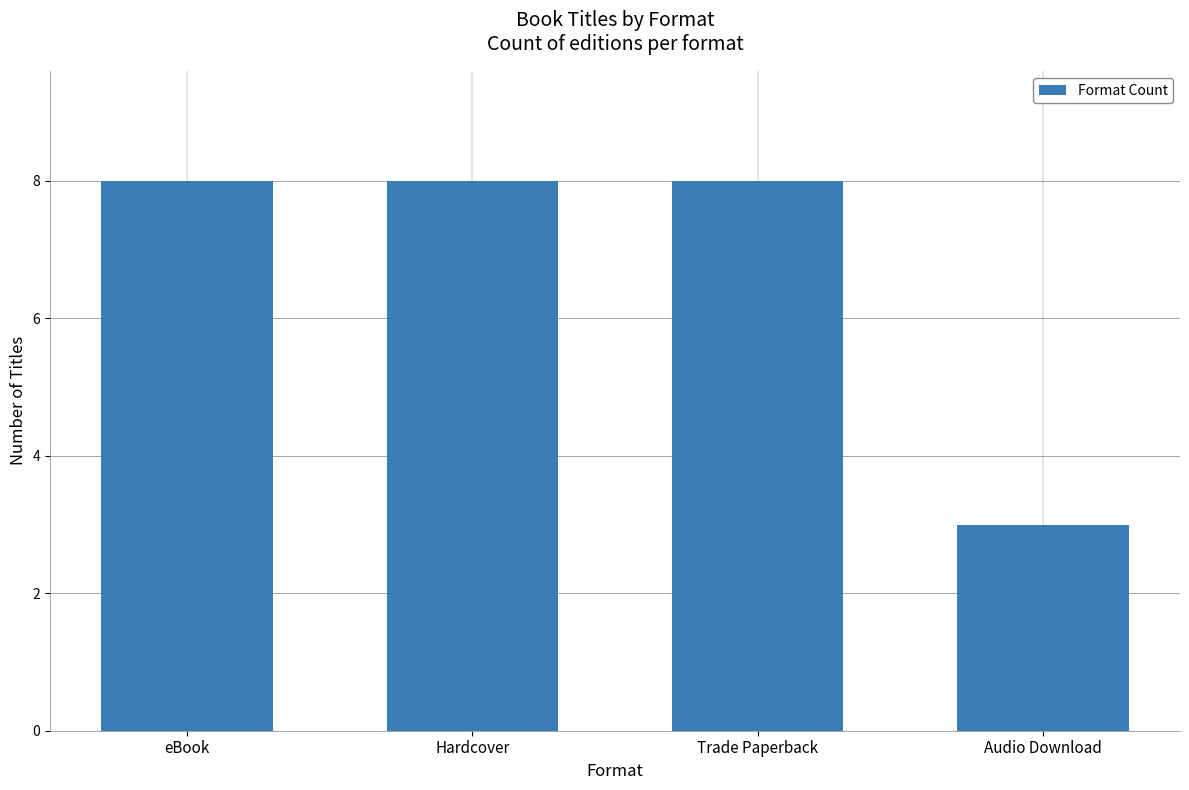

Which has a higher value, Trade Paperback or Audio Download?

Trade Paperback